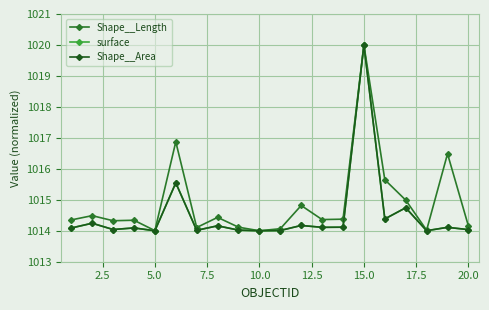

True or false: surface and Shape__Length intersect in this chart.

False